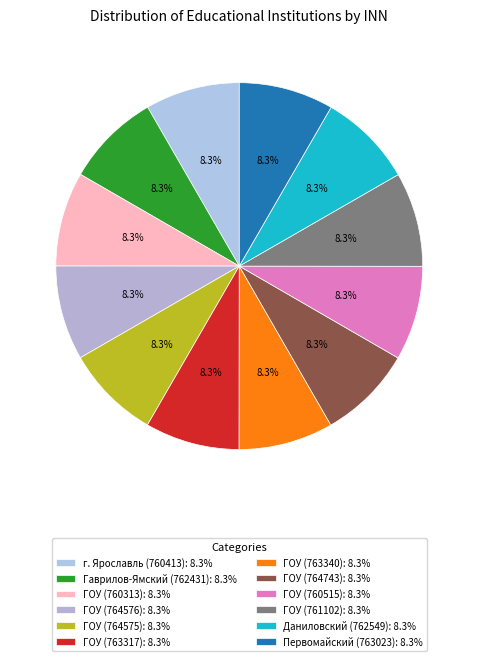

Rank the categories by value from highest to lowest.

Первомайский (763023), Даниловский (762549), Гаврилов-Ямский (762431), ГОУ (764743), ГОУ (764576), ГОУ (764575), ГОУ (763317), ГОУ (763340), ГОУ (761102), ГОУ (760515), г. Ярославль (760413), ГОУ (760313)